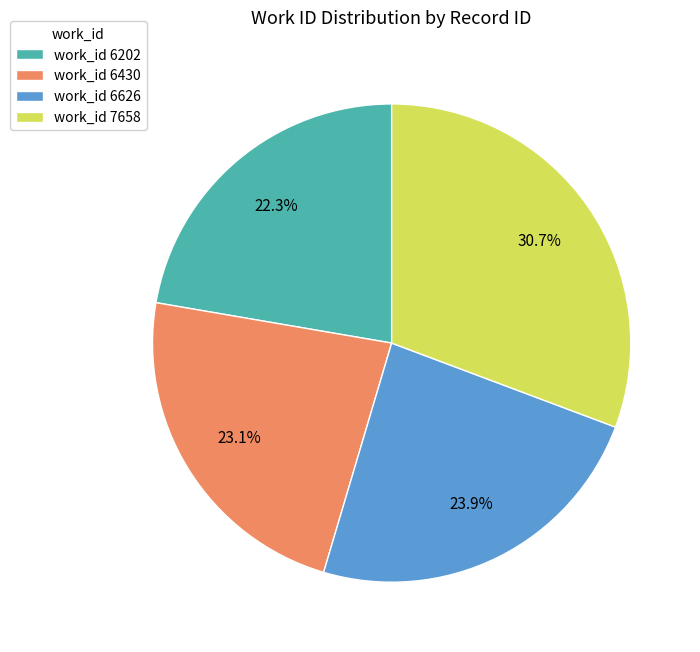

Between work_id 6626 and work_id 7658, which is larger?

work_id 7658